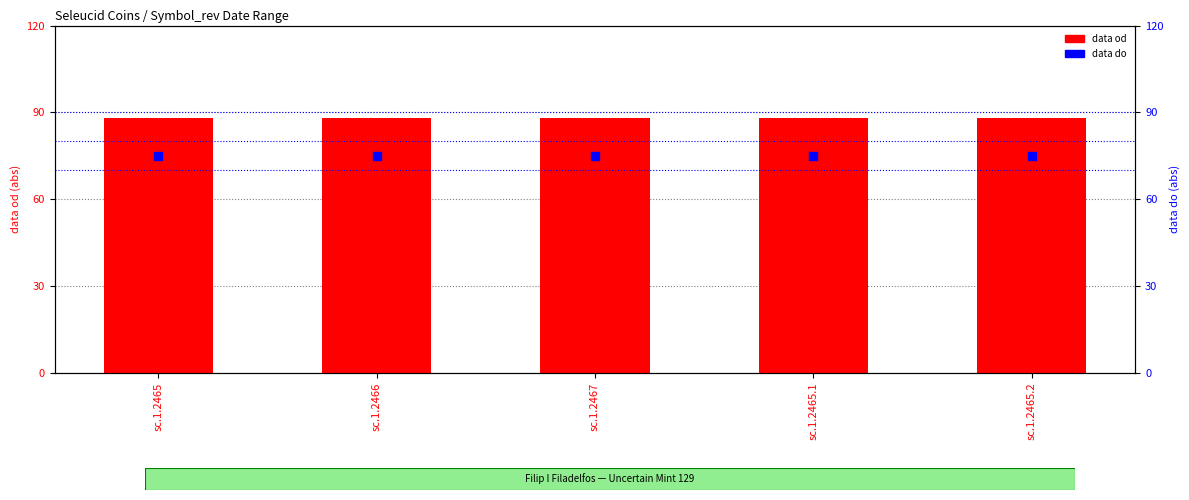

At how many categories does at least one series exceed 87?

5